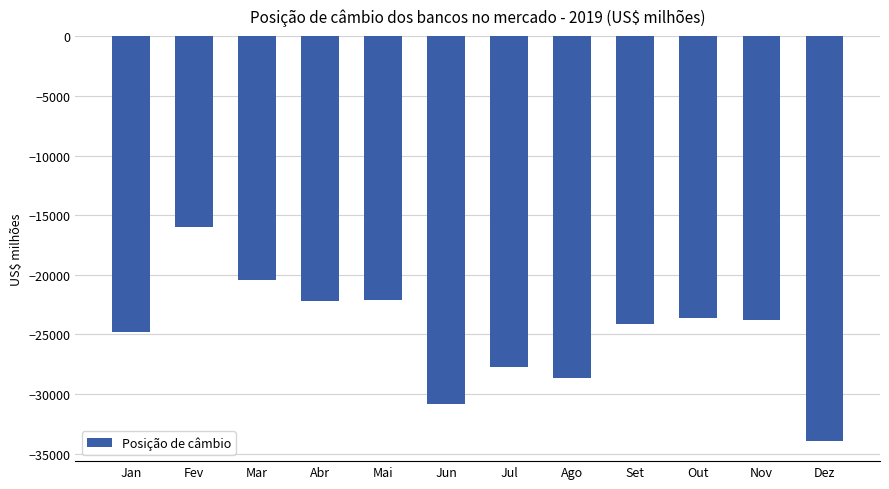

What is the difference between the values at Mai and Mar?

1664.2